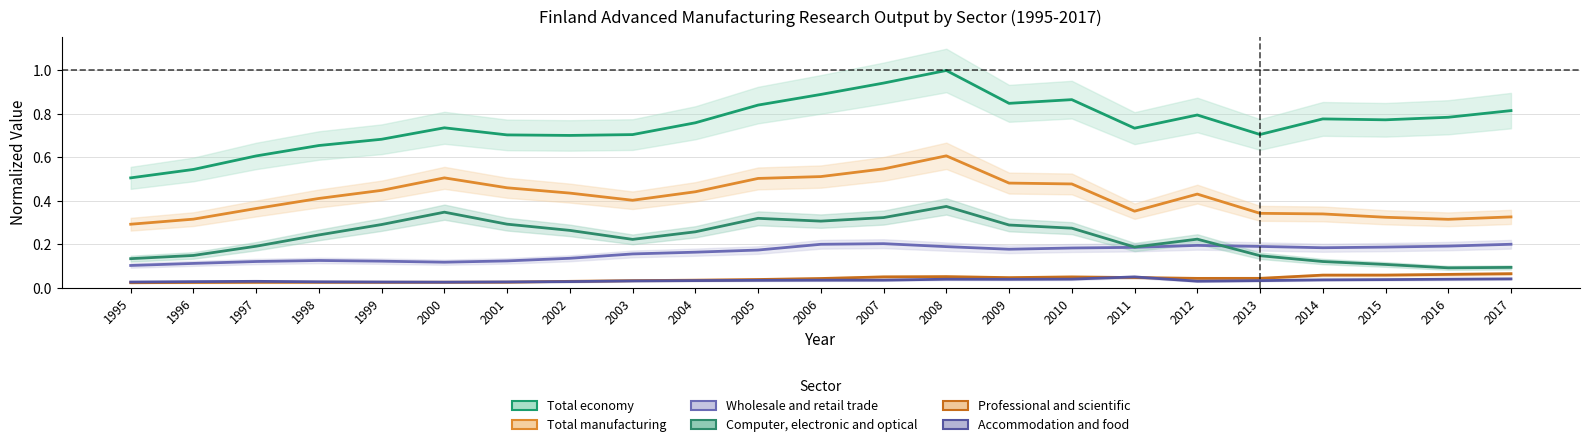

Count the number of data series in this chart.

6